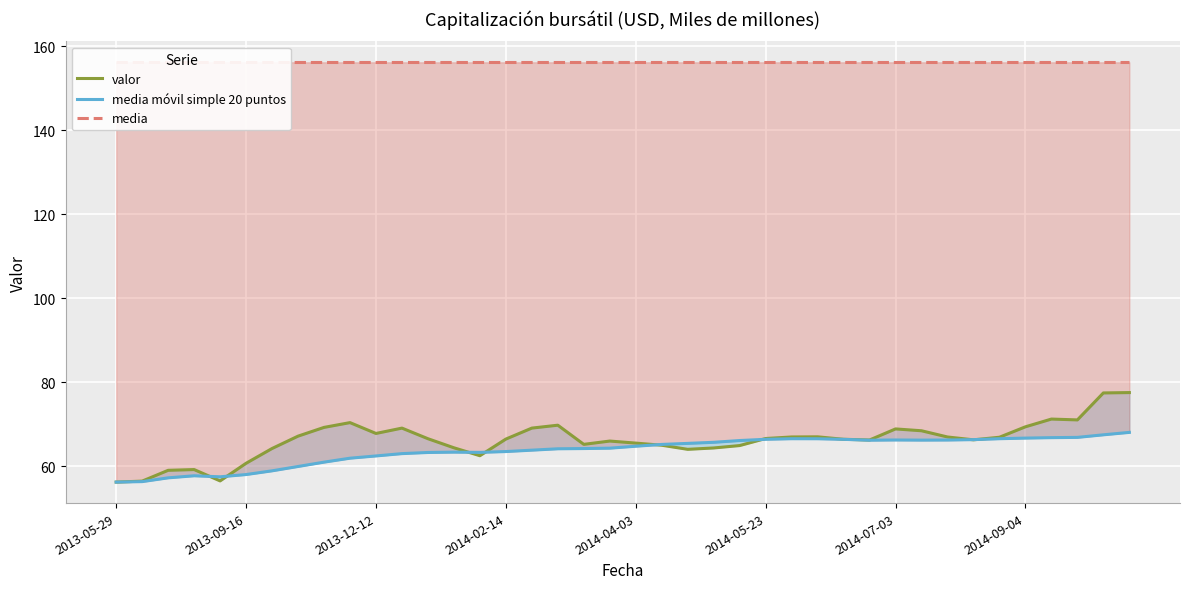

What is the difference between the maximum and minimum values in the media móvil simple 20 puntos series?

11.8